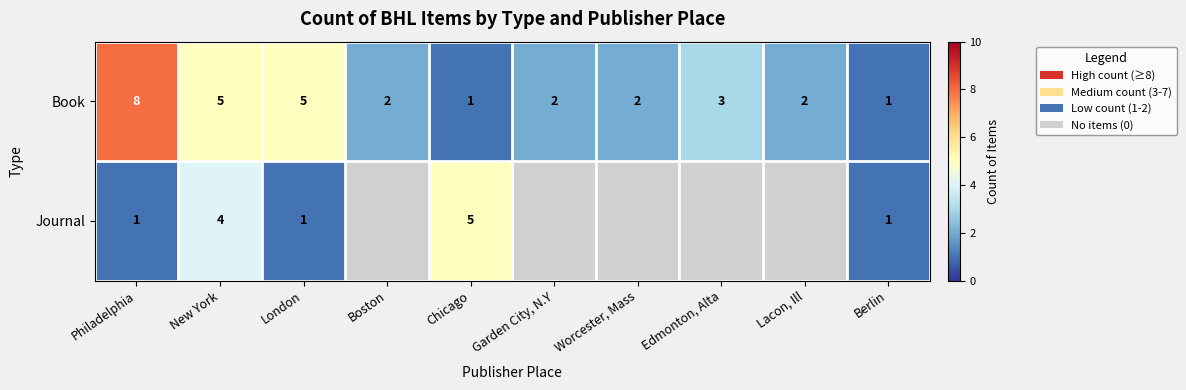

What is the difference between the maximum and minimum values in the Book series?

7